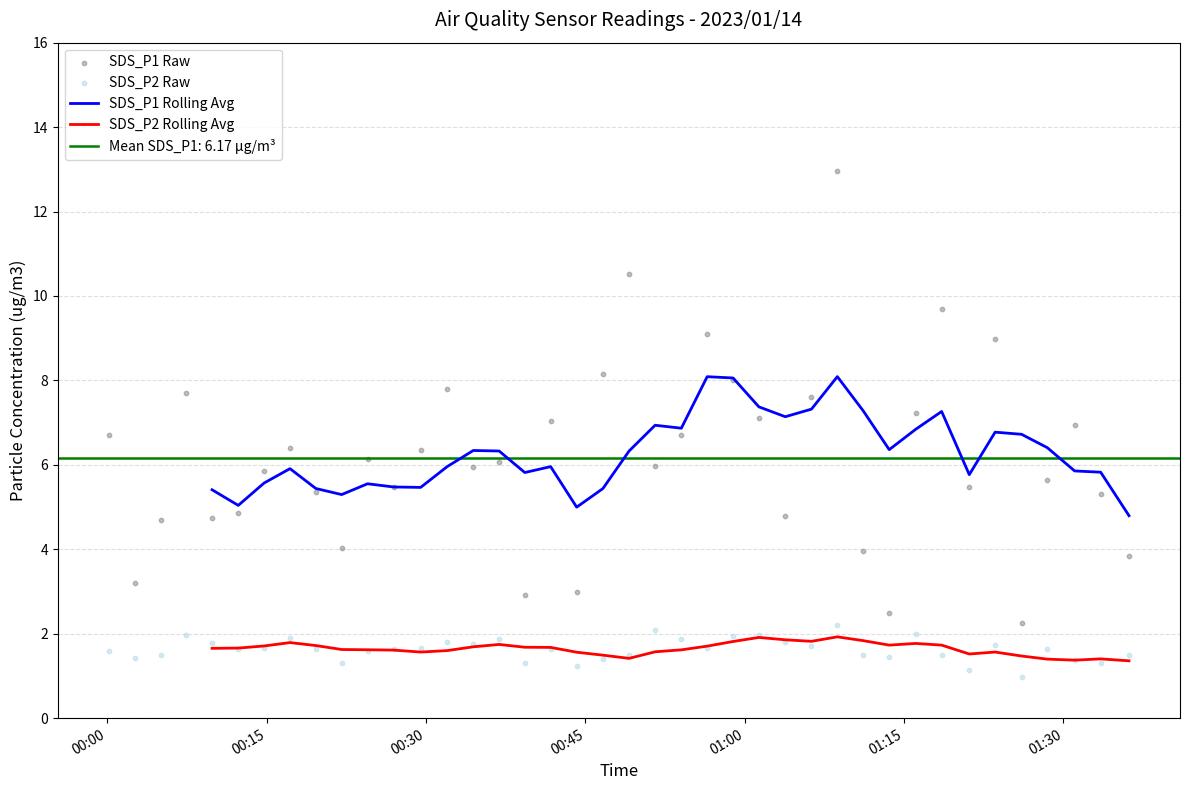

Which series has the largest Y range (max minus min)?

SDS_P1 Raw